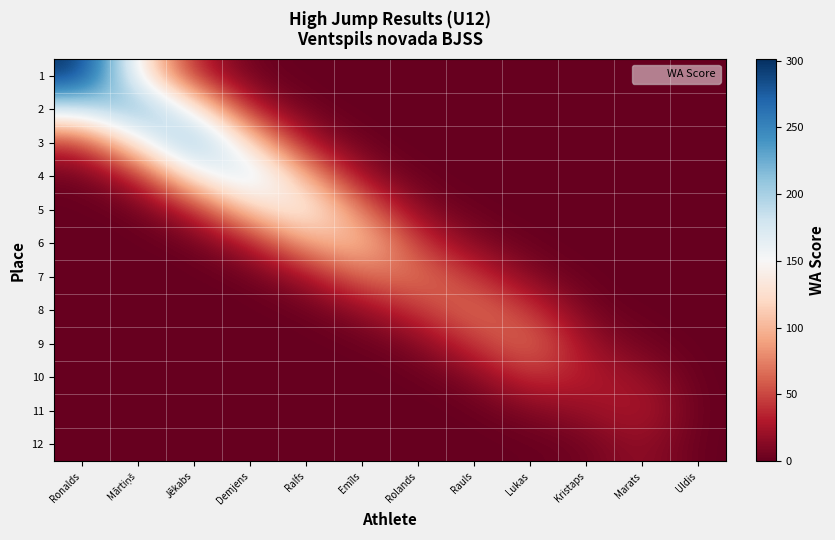

Reading right to left, list all the values displayed in this chart.

1: Uldis=0.0	Marats=0.0	Kristaps=0.0	Lukas=0.0	Rauls=0.0	Rolands=0.0	Emīls=0.0	Ralfs=0.1	Demjens=2.2	Jēkabs=31.8	Mārtiņš=142.5	Ronalds=301.0
2: Uldis=0.0	Marats=0.0	Kristaps=0.0	Lukas=0.0	Rauls=0.0	Rolands=0.0	Emīls=0.0	Ralfs=1.7	Demjens=26.3	Jēkabs=142.5	Mārtiņš=235.0	Ronalds=182.6
3: Uldis=0.0	Marats=0.0	Kristaps=0.0	Lukas=0.0	Rauls=0.0	Rolands=0.0	Emīls=1.3	Ralfs=20.8	Demjens=117.7	Jēkabs=235.0	Mārtiņš=142.5	Ronalds=40.7
4: Uldis=0.0	Marats=0.0	Kristaps=0.0	Lukas=0.0	Rauls=0.0	Rolands=0.8	Emīls=15.3	Ralfs=93.4	Demjens=194.0	Jēkabs=142.5	Mārtiņš=31.8	Ronalds=3.3
5: Uldis=0.0	Marats=0.0	Kristaps=0.0	Lukas=0.0	Rauls=0.8	Rolands=9.7	Emīls=68.5	Ralfs=154.0	Demjens=117.7	Jēkabs=31.8	Mārtiņš=2.6	Ronalds=0.1
6: Uldis=0.0	Marats=0.0	Kristaps=0.0	Lukas=0.8	Rauls=9.7	Rolands=43.7	Emīls=113.0	Ralfs=93.4	Demjens=26.3	Jēkabs=2.6	Mārtiņš=0.1	Ronalds=0.0
7: Uldis=0.0	Marats=0.0	Kristaps=0.4	Lukas=9.7	Rauls=43.7	Rolands=72.0	Emīls=68.5	Ralfs=20.8	Demjens=2.2	Jēkabs=0.1	Mārtiņš=0.0	Ronalds=0.0
8: Uldis=0.0	Marats=0.4	Kristaps=4.3	Lukas=43.7	Rauls=72.0	Rolands=43.7	Emīls=15.3	Ralfs=1.7	Demjens=0.1	Jēkabs=0.0	Mārtiņš=0.0	Ronalds=0.0
9: Uldis=0.0	Marats=4.3	Kristaps=19.4	Lukas=72.0	Rauls=43.7	Rolands=9.7	Emīls=1.3	Ralfs=0.1	Demjens=0.0	Jēkabs=0.0	Mārtiņš=0.0	Ronalds=0.0
10: Uldis=0.0	Marats=19.4	Kristaps=32.0	Lukas=43.7	Rauls=9.7	Rolands=0.8	Emīls=0.0	Ralfs=0.0	Demjens=0.0	Jēkabs=0.0	Mārtiņš=0.0	Ronalds=0.0
11: Uldis=0.0	Marats=32.0	Kristaps=19.4	Lukas=9.7	Rauls=0.8	Rolands=0.0	Emīls=0.0	Ralfs=0.0	Demjens=0.0	Jēkabs=0.0	Mārtiņš=0.0	Ronalds=0.0
12: Uldis=0.0	Marats=19.4	Kristaps=4.3	Lukas=0.8	Rauls=0.0	Rolands=0.0	Emīls=0.0	Ralfs=0.0	Demjens=0.0	Jēkabs=0.0	Mārtiņš=0.0	Ronalds=0.0